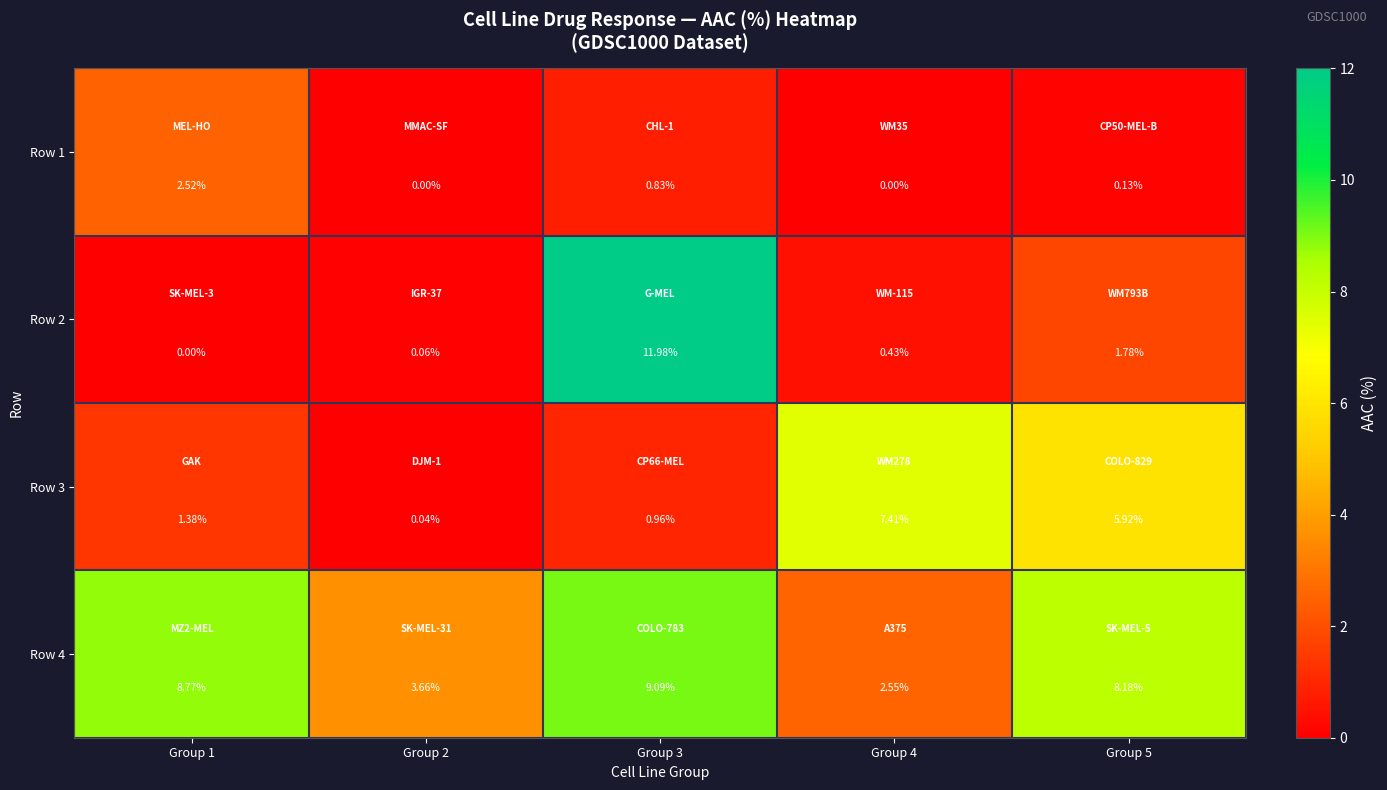

Is the value of Row 2 at Group 4 greater than the value of Row 1 at Group 1?

No